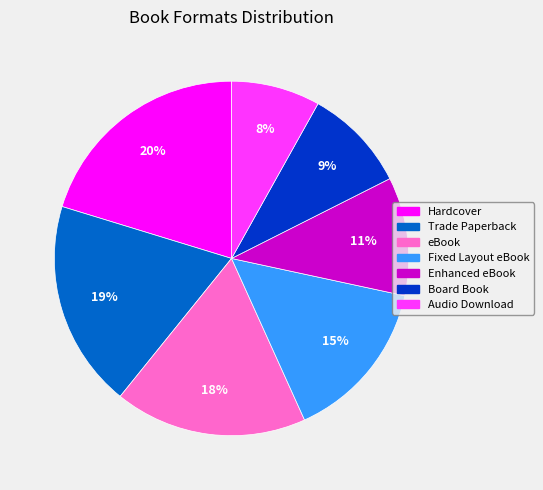

What is the largest slice in the pie chart?

Hardcover